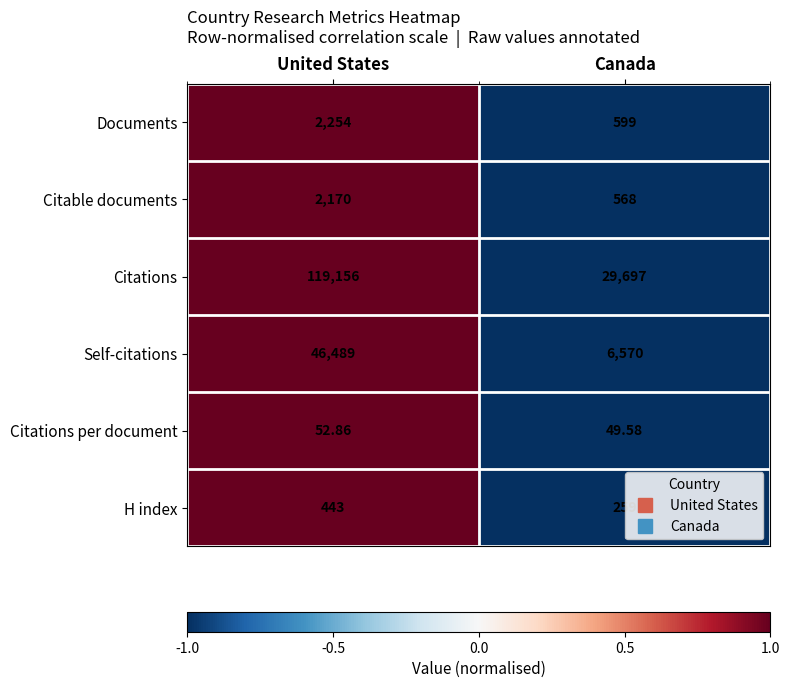

Which series has the widest spread of values?

Citations